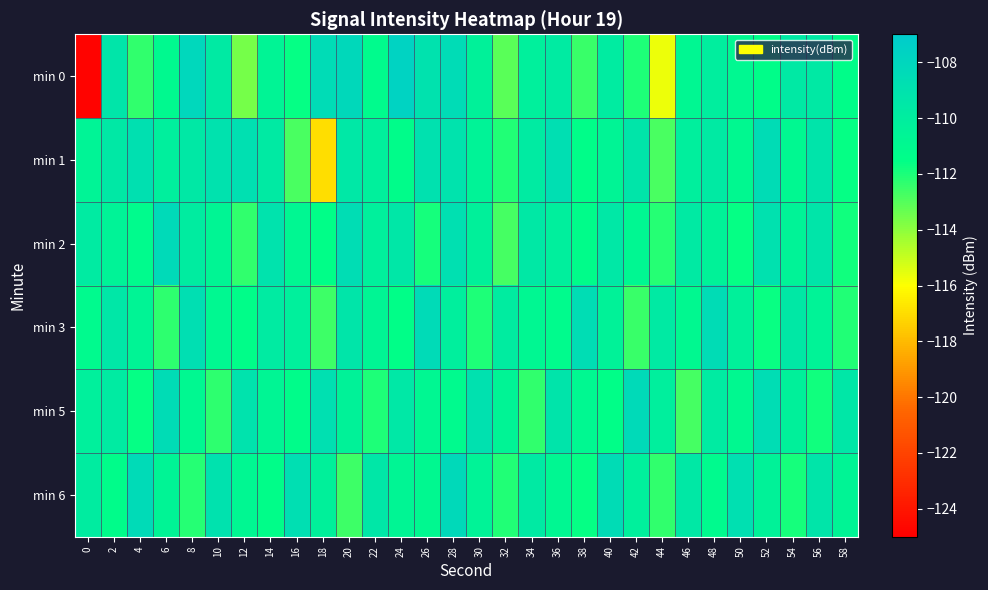

Reading left to right, list all the values displayed in this chart.

min 0: 0=-124.8	2=-109.3	4=-112.4	6=-111.0	8=-108.1	10=-109.7	12=-113.6	14=-110.6	16=-111.6	18=-108.5	20=-108.1	22=-111.2	24=-107.6	26=-109.0	28=-108.4	30=-110.4	32=-113.1	34=-110.2	36=-109.8	38=-112.5	40=-109.8	42=-112.0	44=-115.7	46=-110.8	48=-110.1	50=-110.9	52=-111.4	54=-109.6	56=-109.6	58=-111.4
min 1: 0=-110.5	2=-109.6	4=-108.8	6=-110.1	8=-109.5	10=-109.0	12=-108.8	14=-109.7	16=-112.8	18=-117.0	20=-109.5	22=-110.2	24=-111.3	26=-108.9	28=-109.1	30=-110.5	32=-112.1	34=-109.8	36=-108.7	38=-111.4	40=-110.6	42=-109.3	44=-112.8	46=-110.1	48=-109.7	50=-111.0	52=-108.5	54=-110.9	56=-109.2	58=-111.6
min 2: 0=-109.8	2=-110.5	4=-111.2	6=-108.3	8=-109.9	10=-110.7	12=-112.4	14=-109.1	16=-110.8	18=-111.5	20=-108.6	22=-110.2	24=-109.4	26=-111.9	28=-108.8	30=-110.3	32=-112.7	34=-109.6	36=-110.1	38=-111.3	40=-109.5	42=-110.8	44=-112.2	46=-109.7	48=-110.4	50=-111.6	52=-108.9	54=-110.5	56=-109.3	58=-111.8
min 3: 0=-111.1	2=-109.4	4=-110.6	6=-112.3	8=-108.7	10=-110.9	12=-111.4	14=-109.8	16=-110.2	18=-112.6	20=-109.3	22=-110.7	24=-111.5	26=-108.4	28=-110.1	30=-112.0	32=-109.9	34=-110.8	36=-111.2	38=-108.6	40=-110.4	42=-112.5	44=-109.7	46=-111.0	48=-108.5	50=-110.3	52=-111.7	54=-109.6	56=-110.5	58=-112.1
min 5: 0=-110.2	2=-109.8	4=-111.6	6=-108.5	8=-110.9	10=-112.3	12=-109.1	14=-110.7	16=-111.3	18=-108.8	20=-110.4	22=-112.0	24=-109.5	26=-110.8	28=-111.1	30=-108.9	32=-110.6	34=-112.4	36=-109.2	38=-110.9	40=-111.5	42=-108.3	44=-110.1	46=-112.7	48=-109.8	50=-111.0	52=-108.6	54=-110.3	56=-111.8	58=-109.4
min 6: 0=-109.9	2=-111.3	4=-108.4	6=-110.6	8=-112.2	10=-109.0	12=-110.8	14=-111.4	16=-108.7	18=-110.3	20=-112.6	22=-109.4	24=-110.7	26=-111.0	28=-108.2	30=-110.5	32=-112.1	34=-109.7	36=-110.8	38=-111.6	40=-108.5	42=-110.2	44=-112.4	46=-109.6	48=-111.1	50=-108.8	52=-110.4	54=-111.9	56=-109.3	58=-110.6